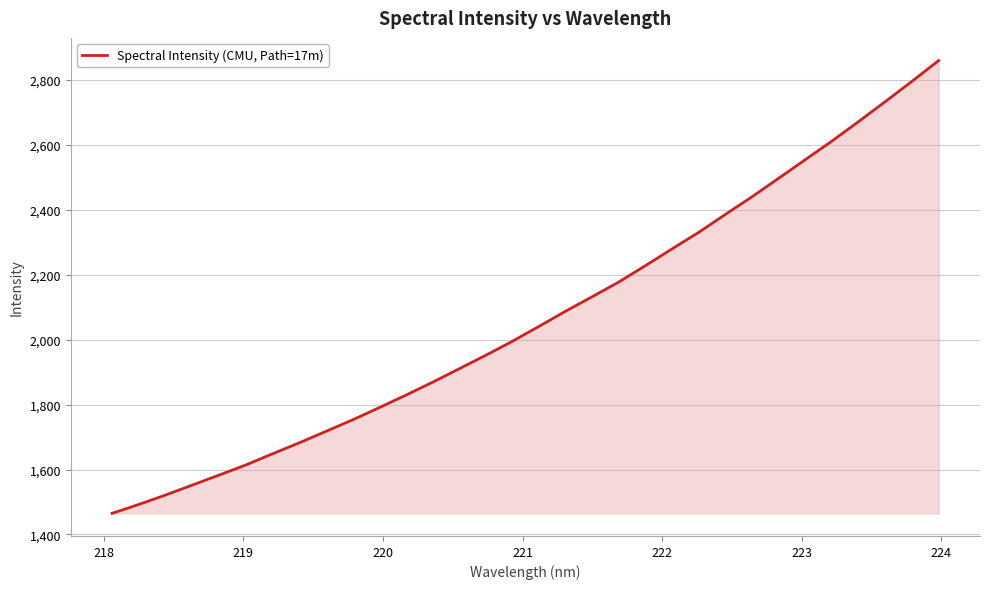

What is the greatest value displayed?

2858.9